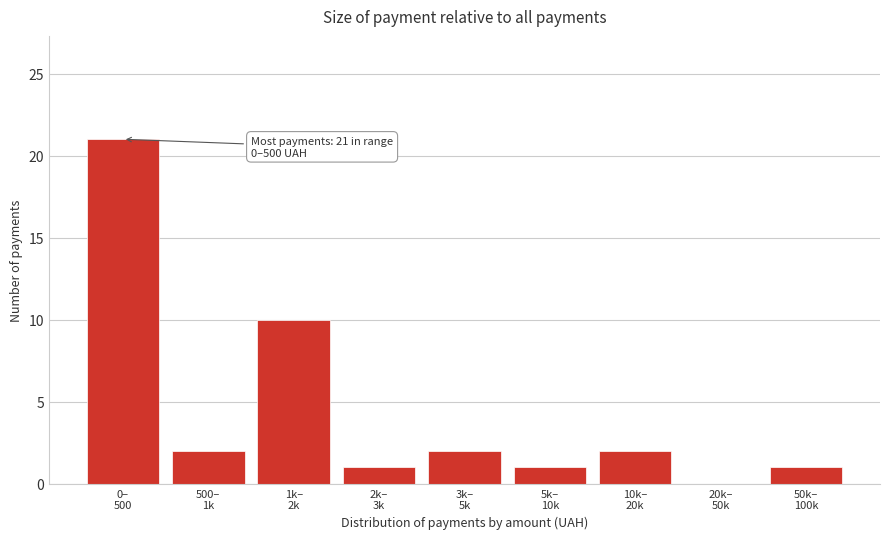

What is the greatest value displayed?

21